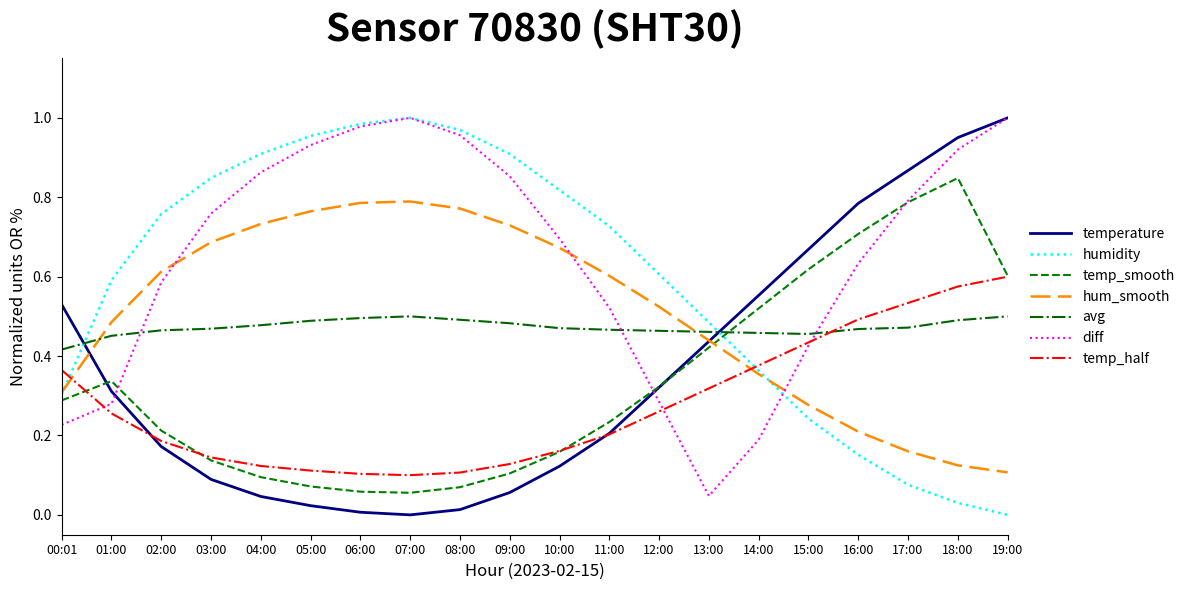

What position from the left is 03:00?

4